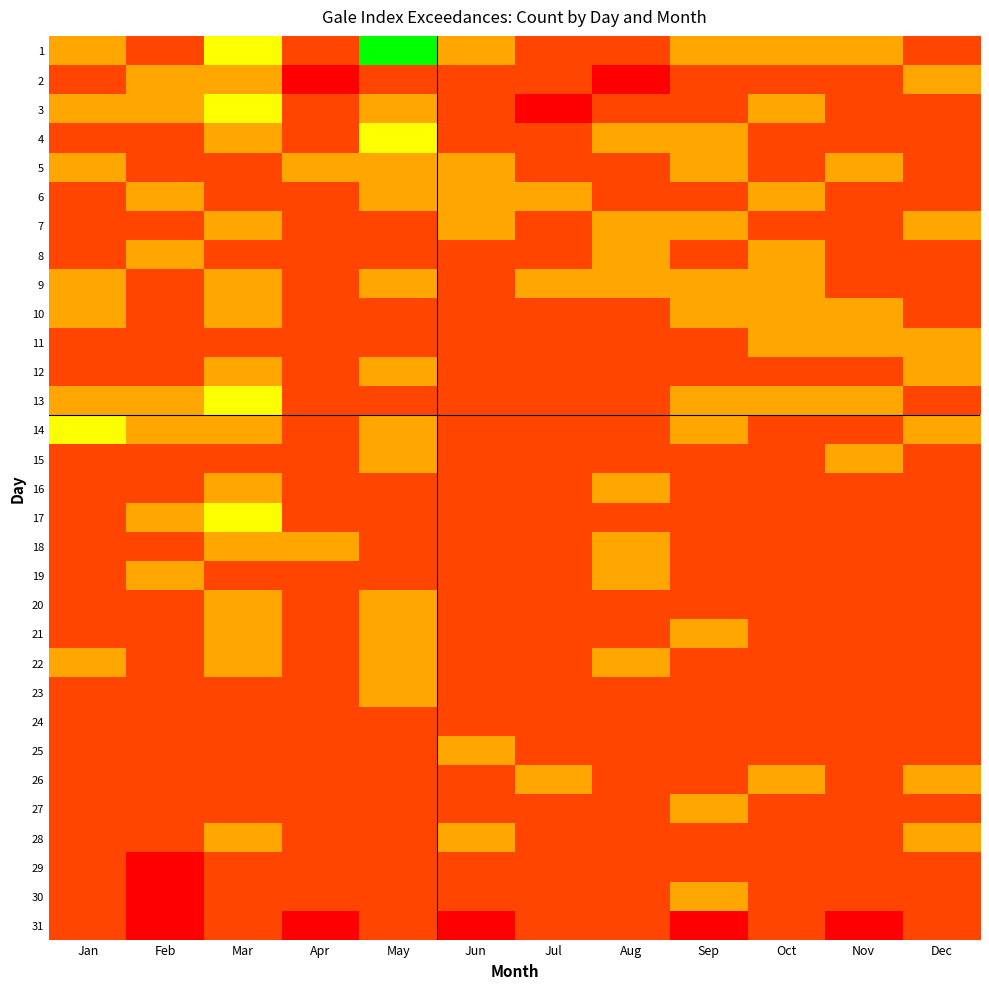

List the series in order of their peak value, highest first.

1, 3, 4, 13, 14, 17, 2, 5, 6, 7, 8, 9, 10, 11, 12, 15, 16, 18, 19, 20, 21, 22, 23, 25, 26, 27, 28, 30, 24, 29, 31